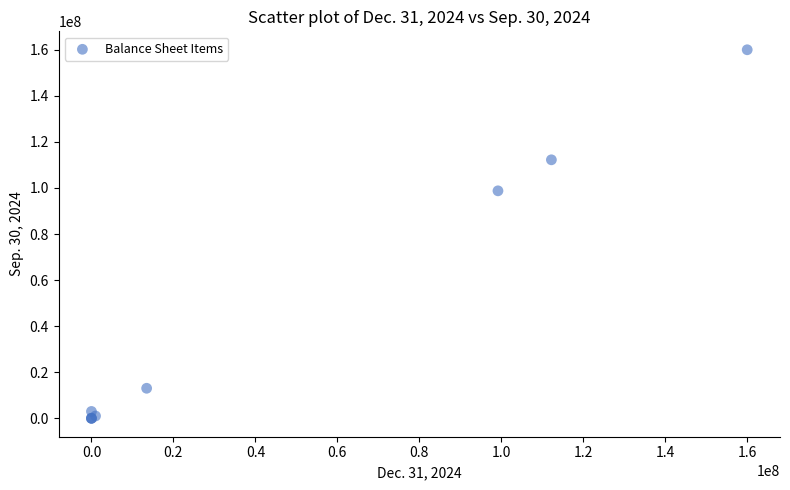

What Y value in the scatter plot is closest to 80000000?

98755412.0